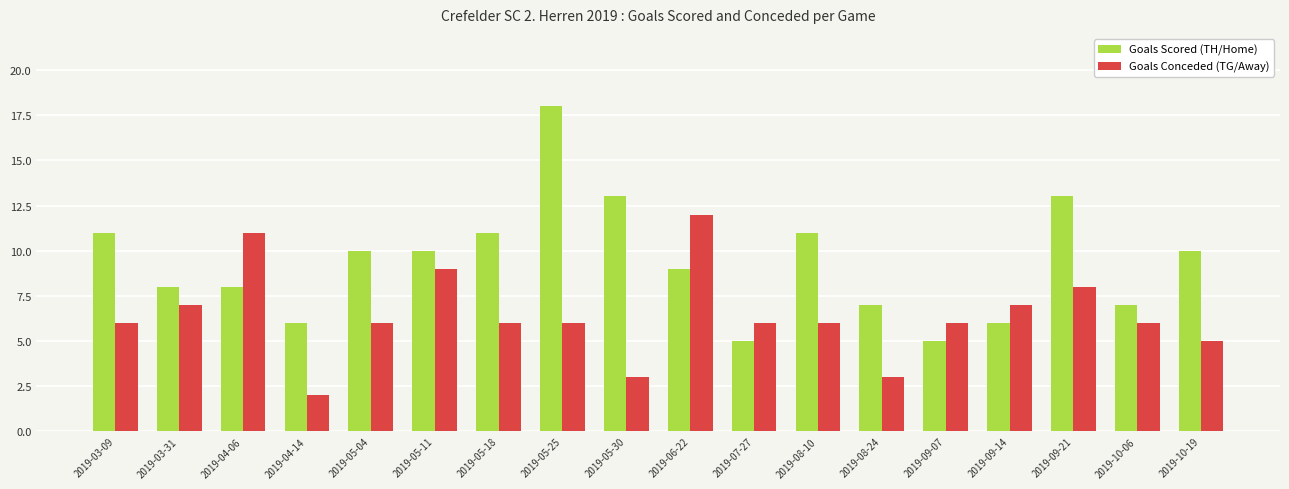

What is the spread (max minus min) of values at 2019-10-19?

5